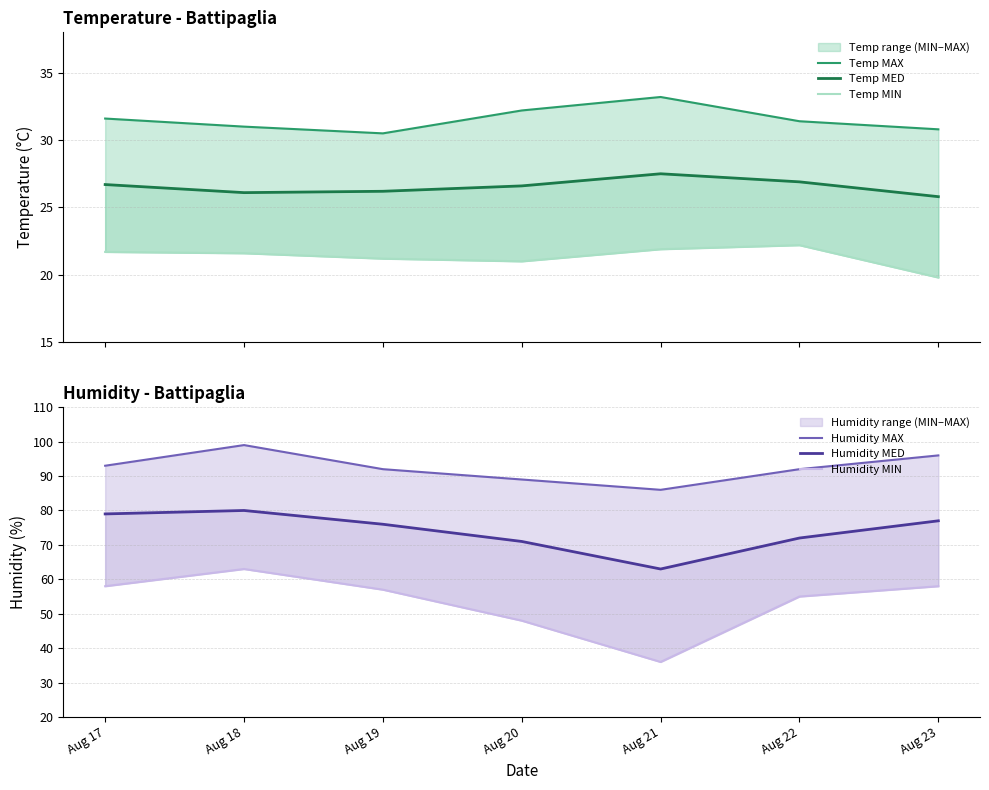

Does the chart display data point markers on the line(s)?

No